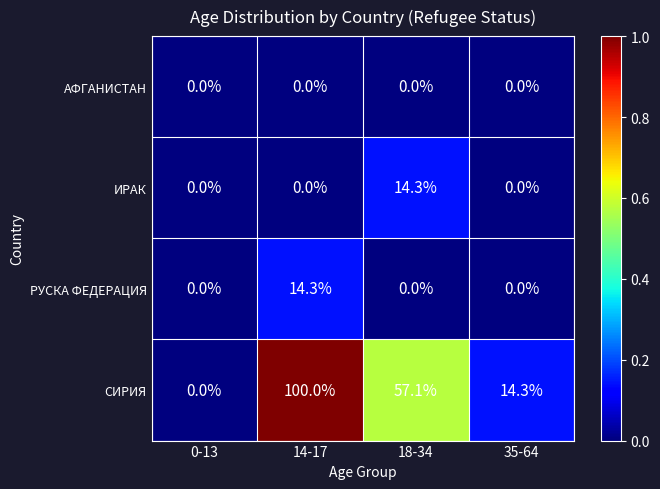

Is it true that ИРАК equals 0.0 at 35-64?

True